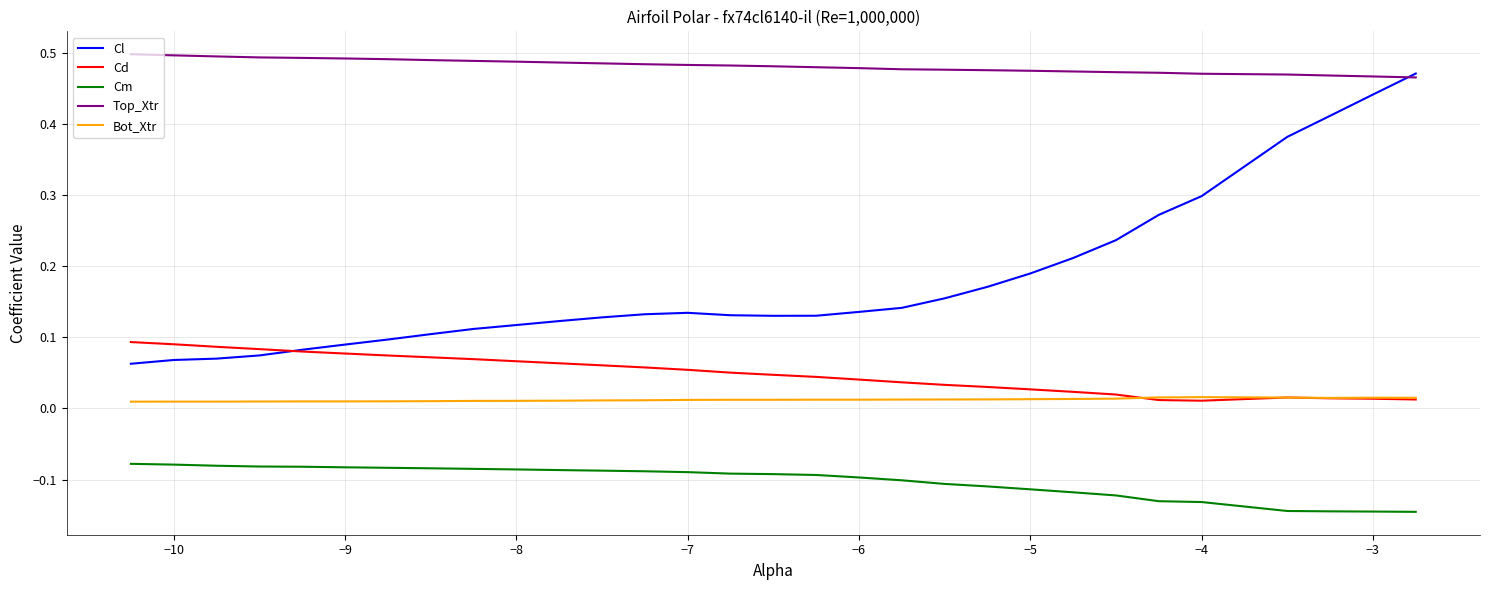

Which series has the largest total across all categories?

Top_Xtr